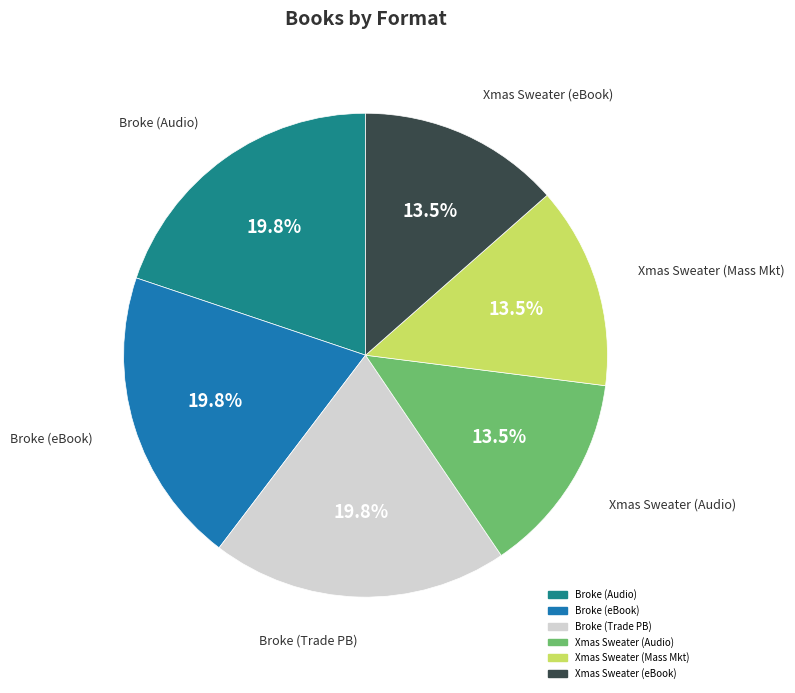

To the nearest percent, what is the difference between the largest and smallest slice percentages?

6%